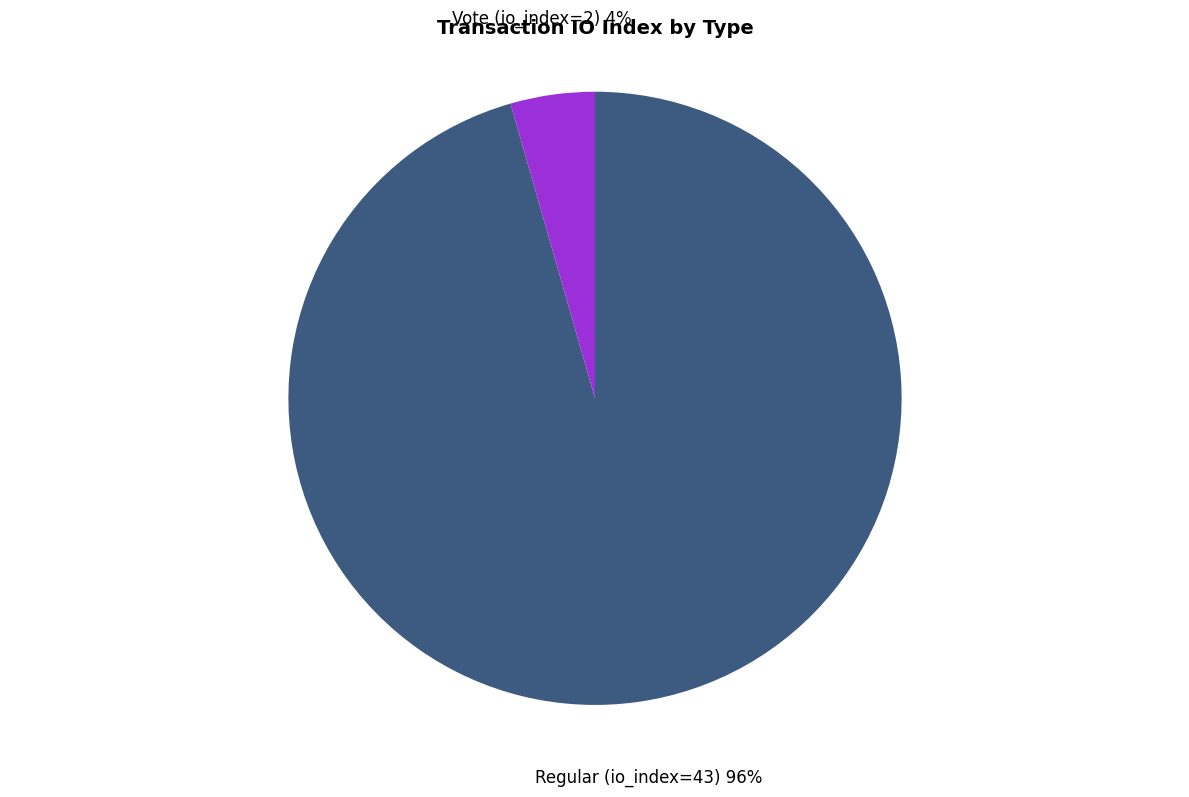

What is the smallest slice in the pie chart?

Vote (io_index=2)